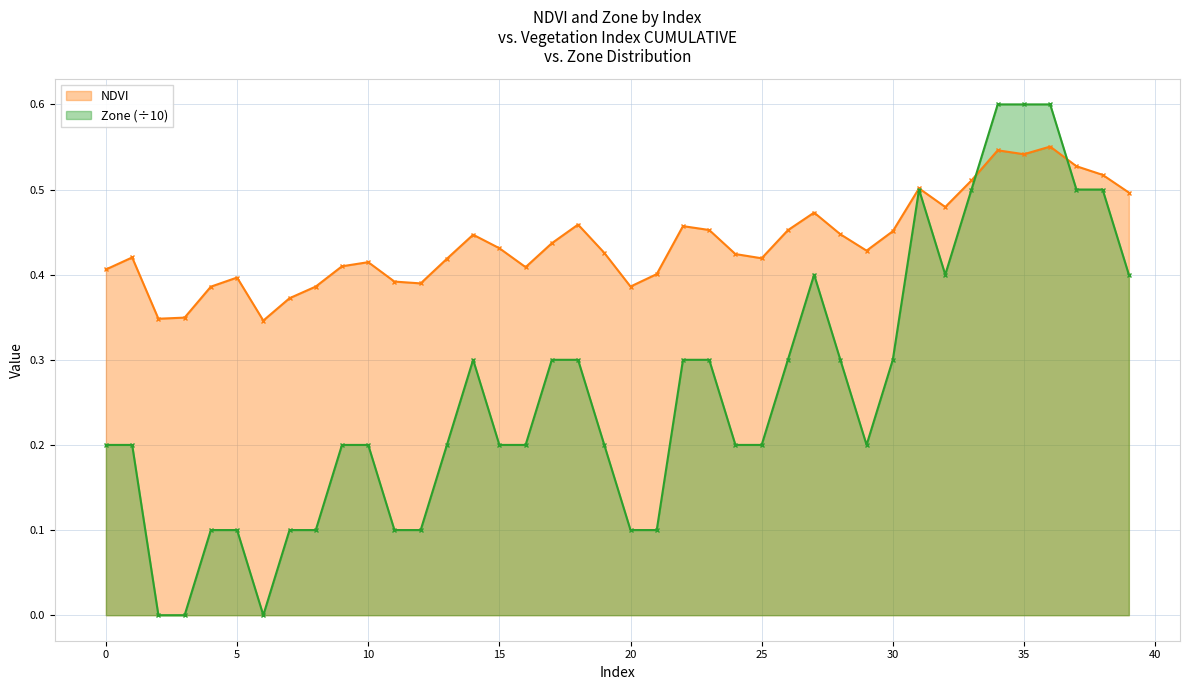

Between which two adjacent categories do NDVI and Zone first intersect?

33 and 34